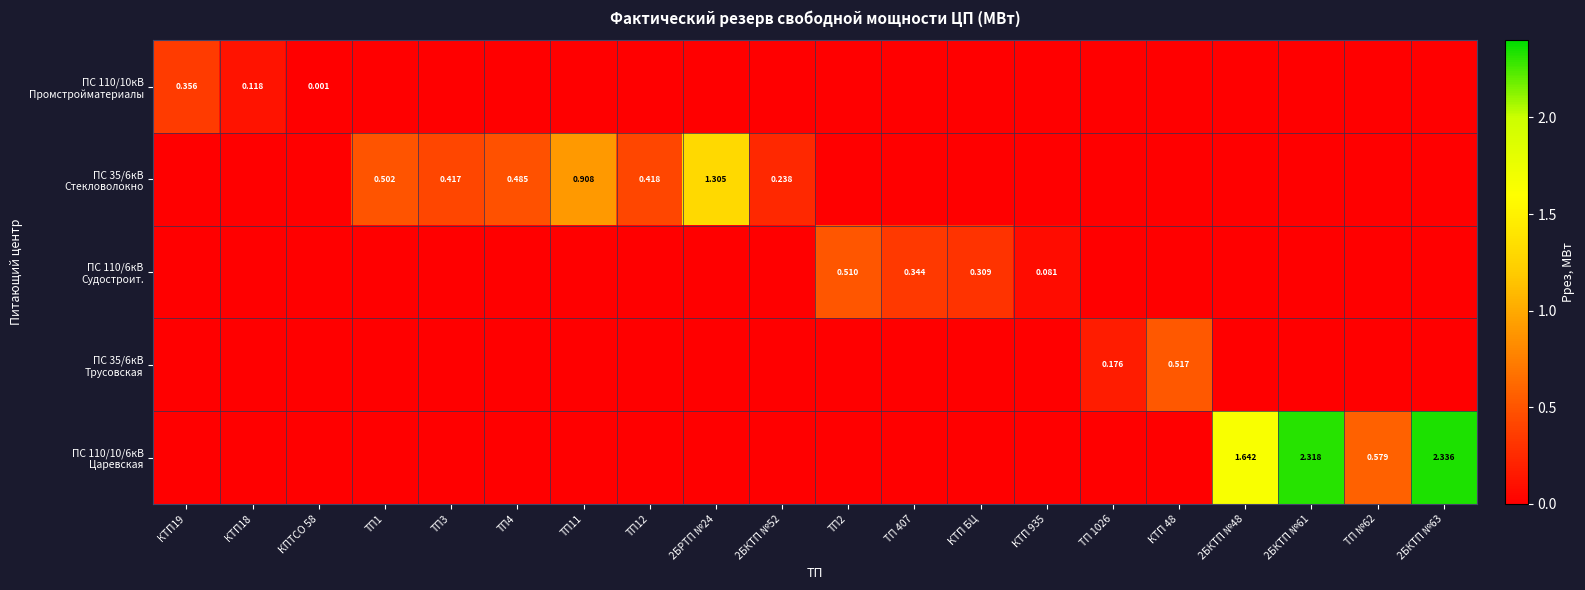

Rank the series by their maximum value, from lowest to highest.

ПС 110/10кВ Промстройматериалы, ПС 110/6кВ Судостроит., ПС 35/6кВ Трусовская, ПС 35/6кВ Стекловолокно, ПС 110/10/6кВ Царевская